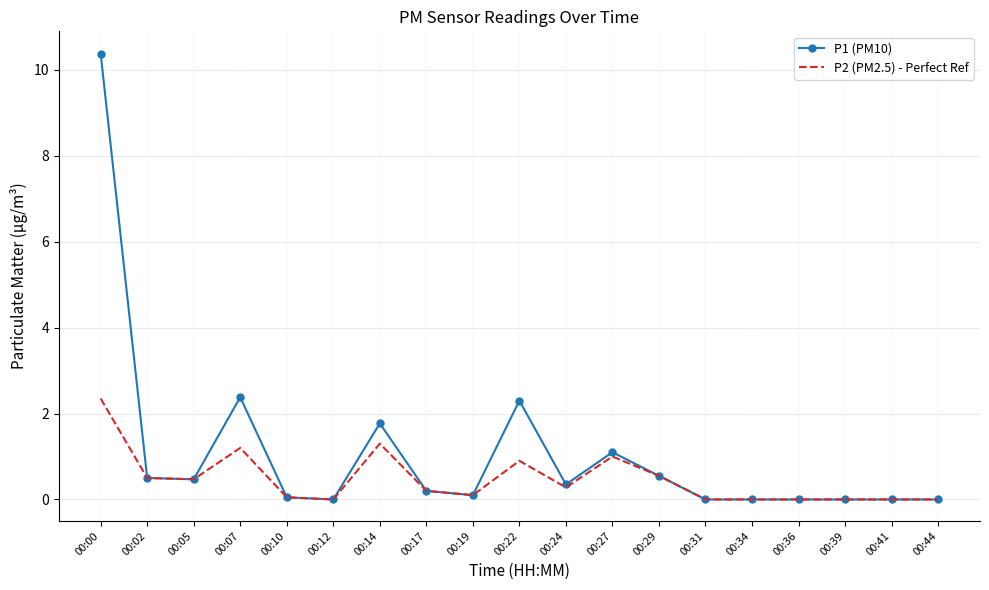

Rank the series by their average value, from highest to lowest.

P1 (PM10), P2 (PM2.5) - Perfect Ref